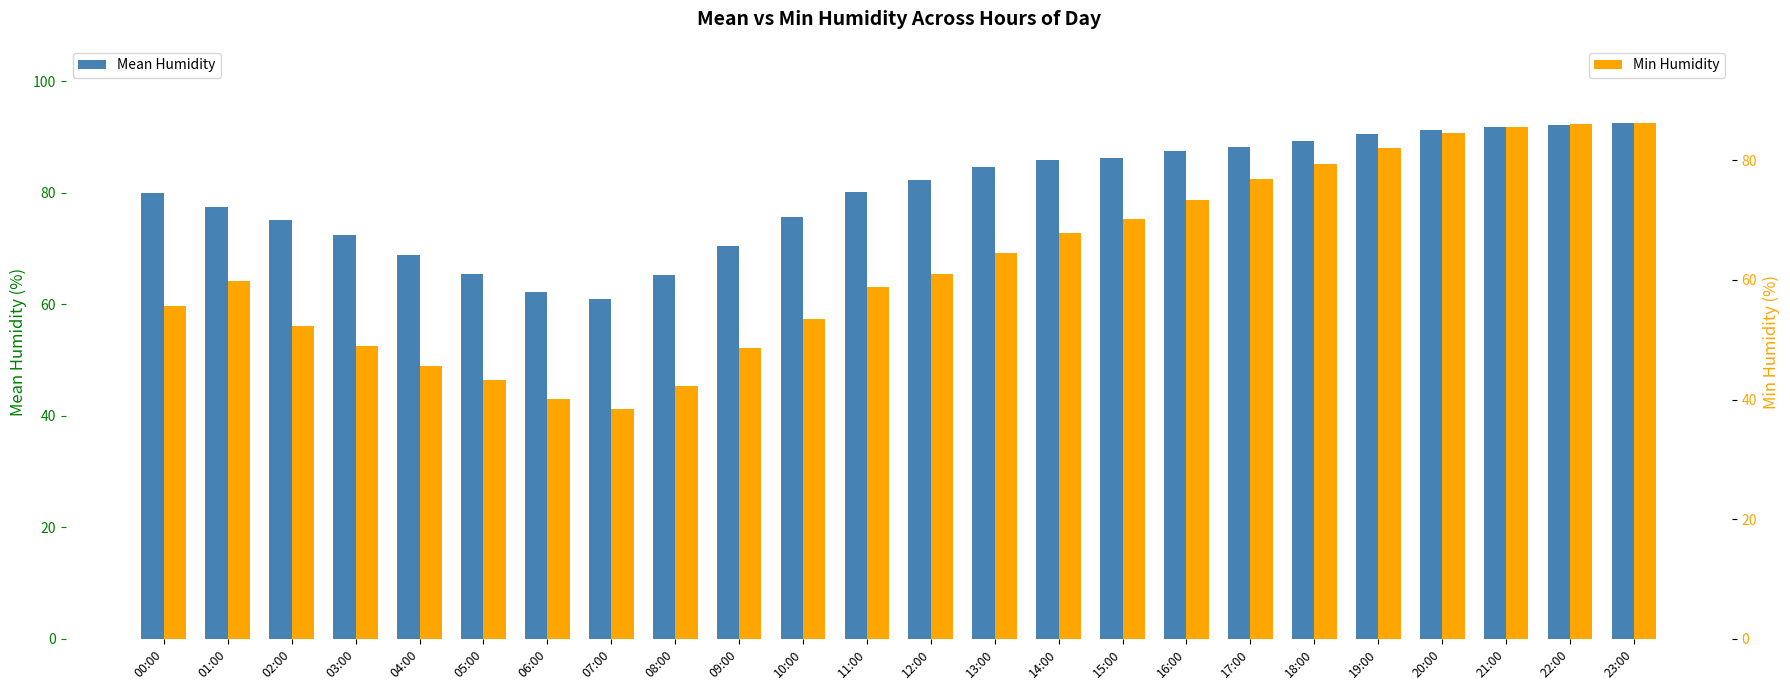

What is the sum of all Min Humidity values?

1504.8